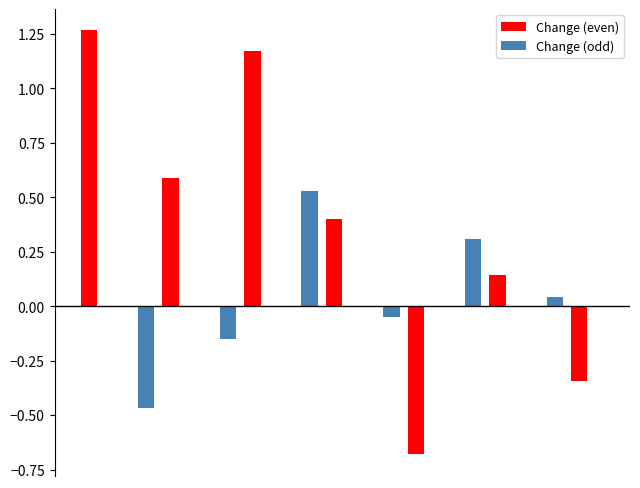

Which series has the largest total across all categories?

Change (even)